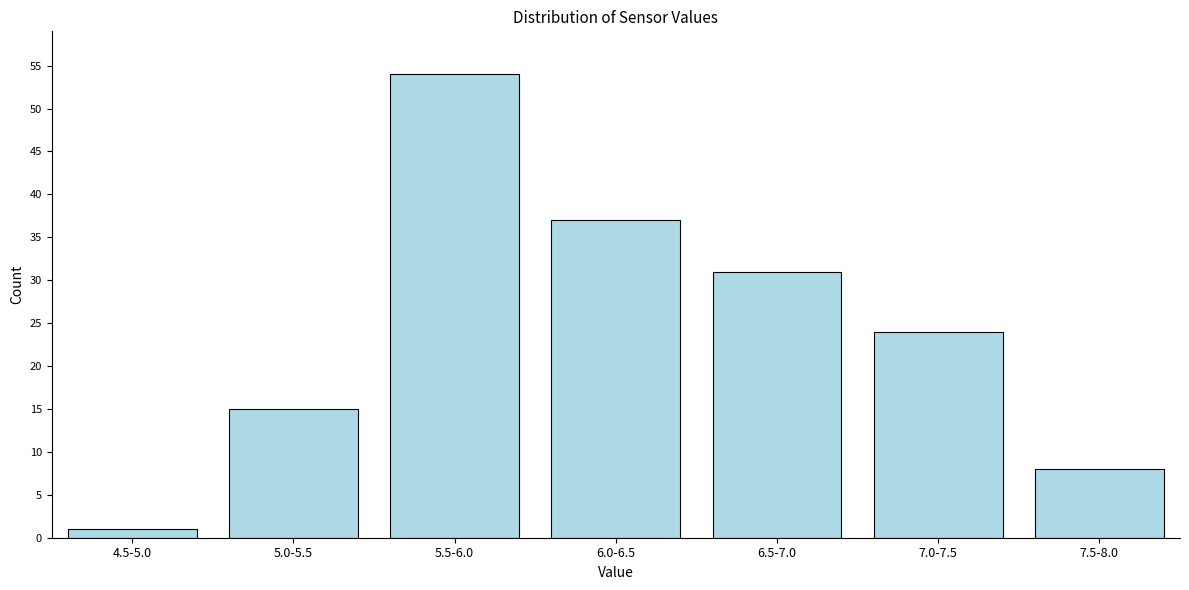

Reading left to right, extract all data points from this chart.

4.5-5.0=1	5.0-5.5=15	5.5-6.0=54	6.0-6.5=37	6.5-7.0=31	7.0-7.5=24	7.5-8.0=8